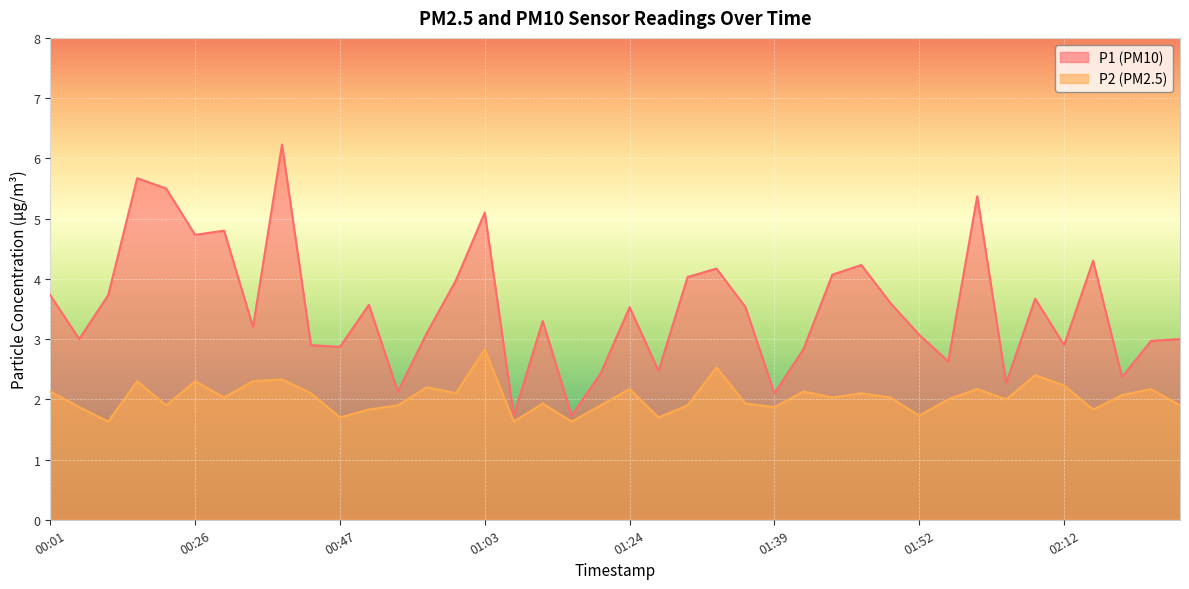

True or false: P2 and P1 intersect in this chart.

False